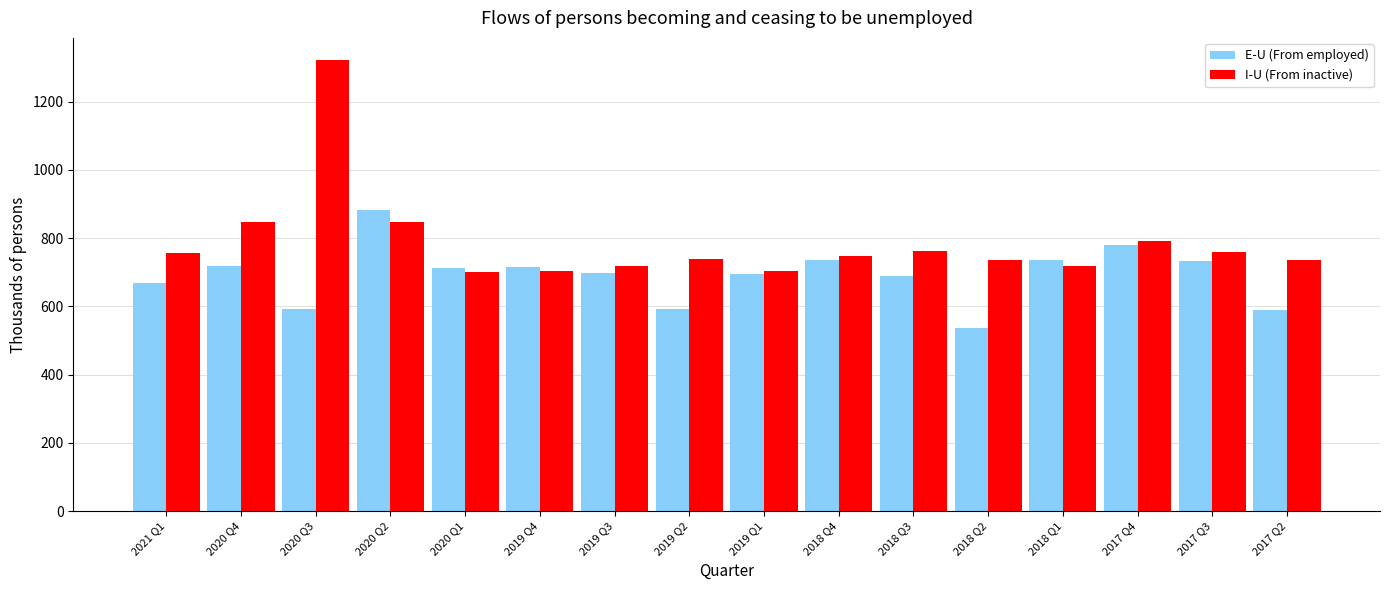

How many data points in E-U (From employed) are above 712?

8